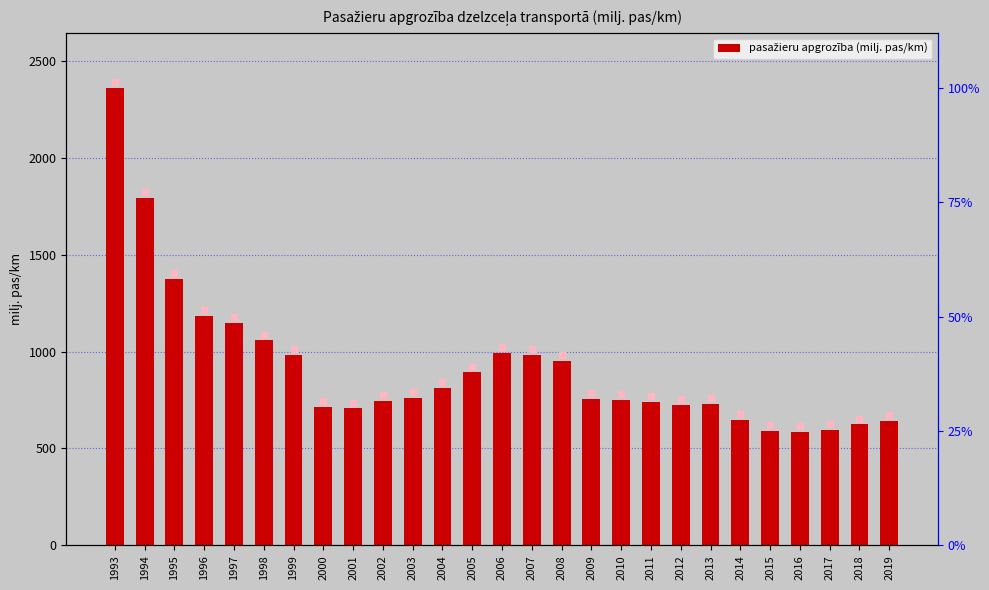

Where is the data nearest to the value 1471?

1995